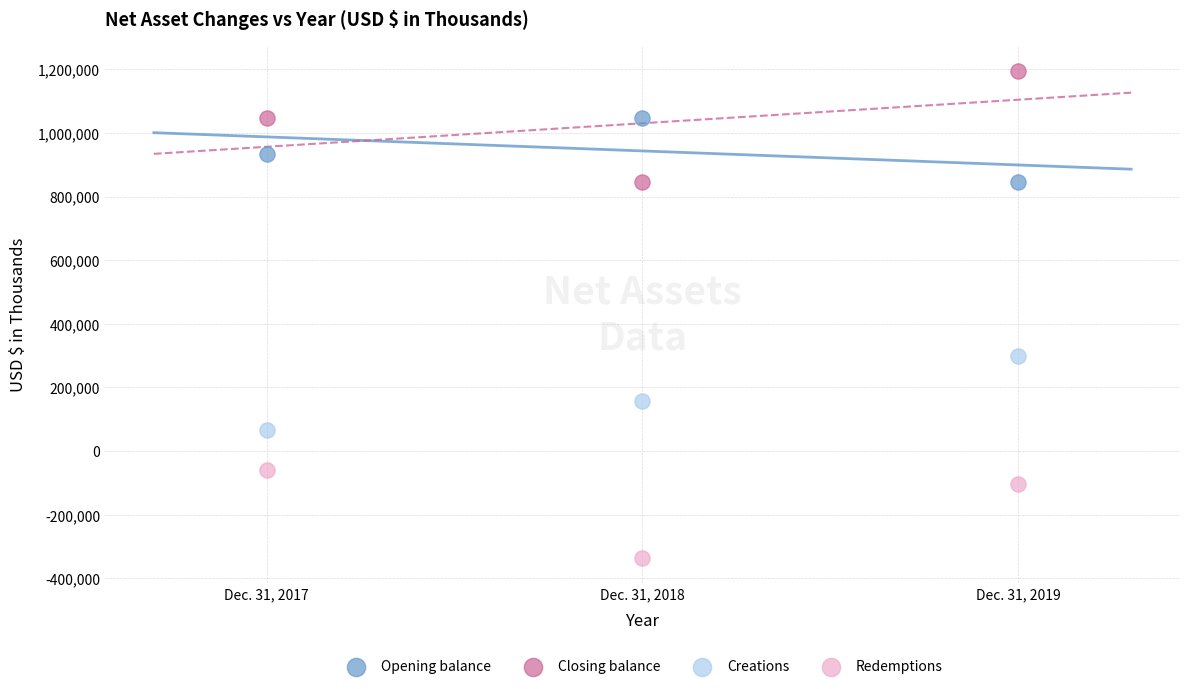

Which series has the widest spread of Y values?

Closing balance